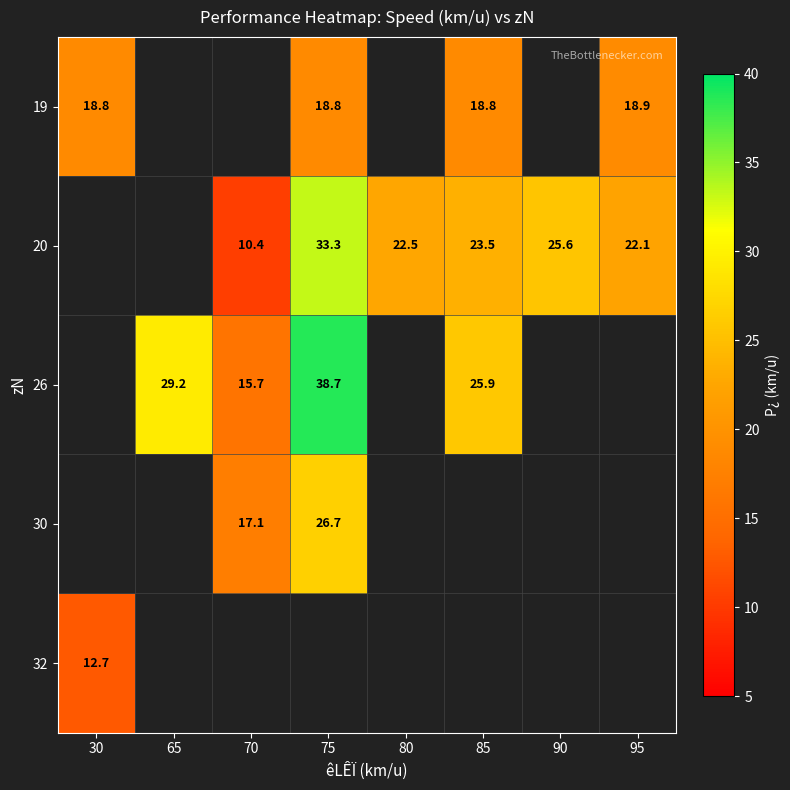

Is it true that 26 equals 11.2 at 85?

False